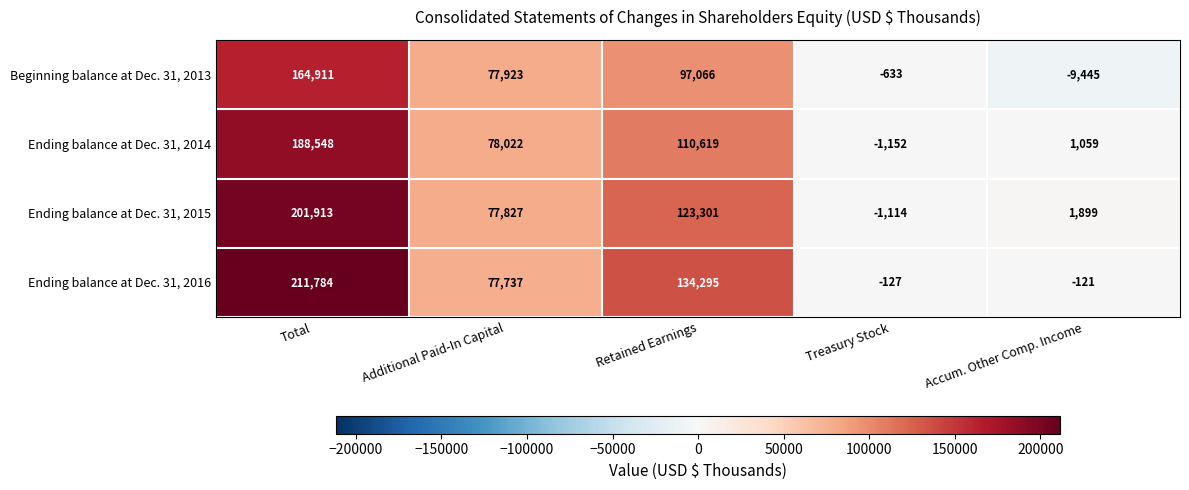

What is the spread (max minus min) of values at Additional Paid-In Capital?

285